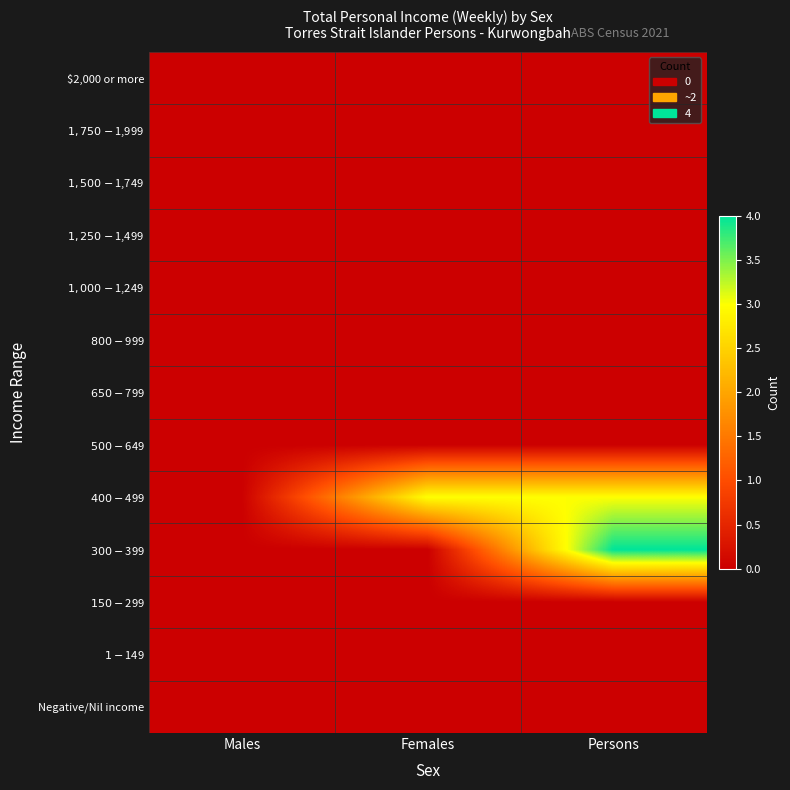

At how many categories does at least one series exceed 3?

1